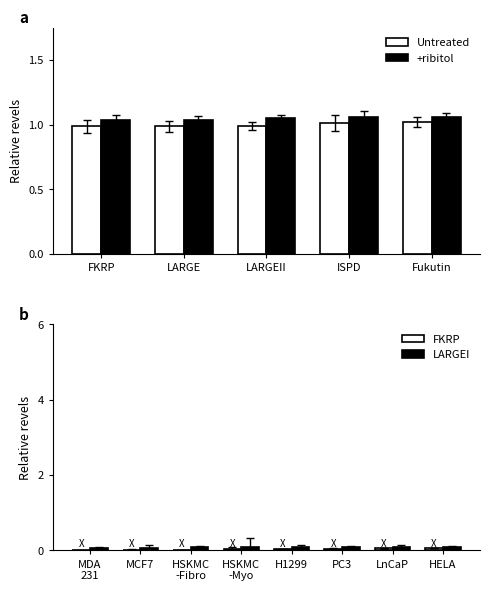

How many distinct data groups are displayed?

2